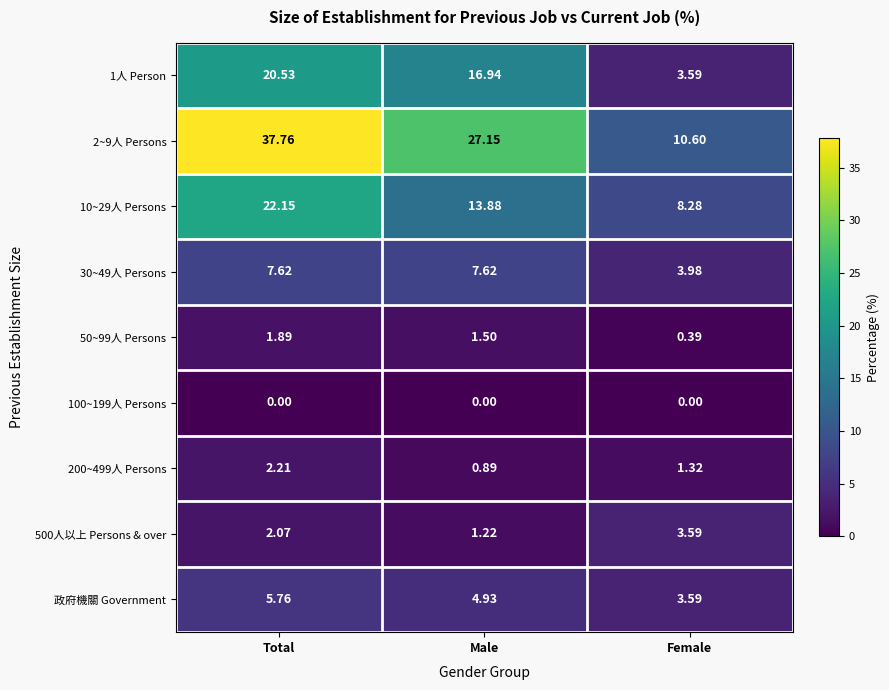

At which label is 政府機關 Government closest to 4?

Female